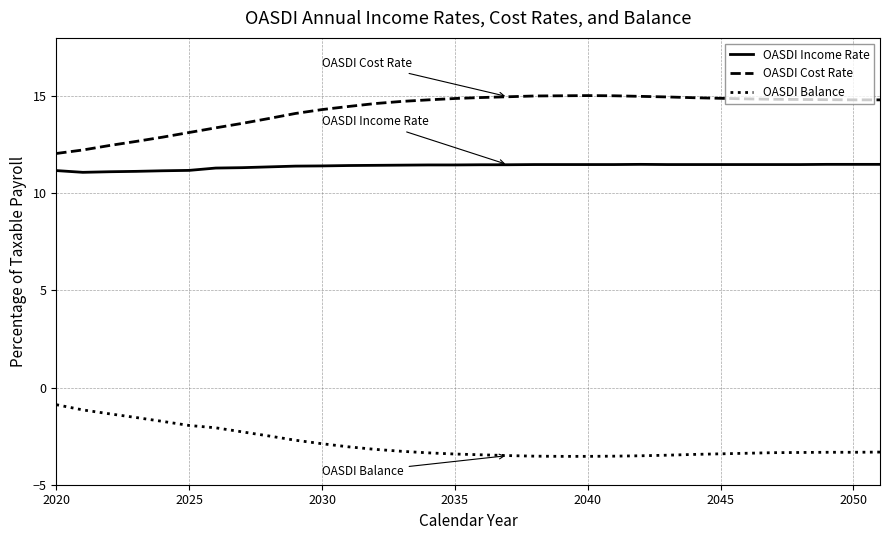

Which series has the largest total across all categories?

OASDI Cost Rate